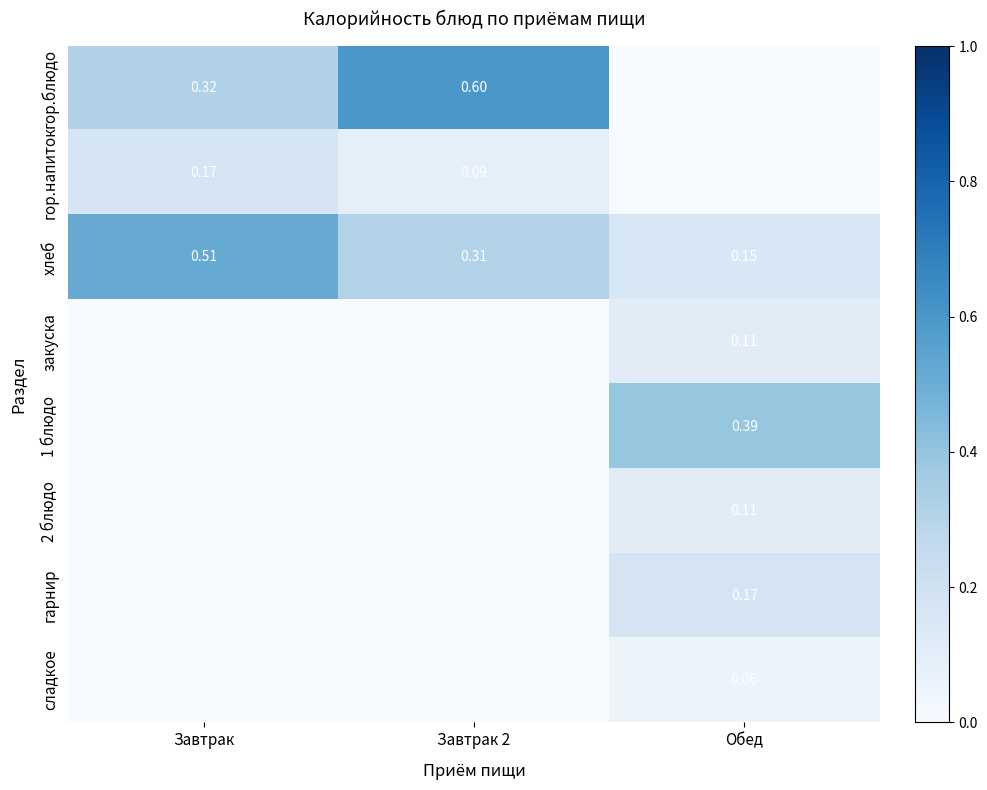

Between Завтрак and Завтрак 2, which is larger?

Завтрак 2